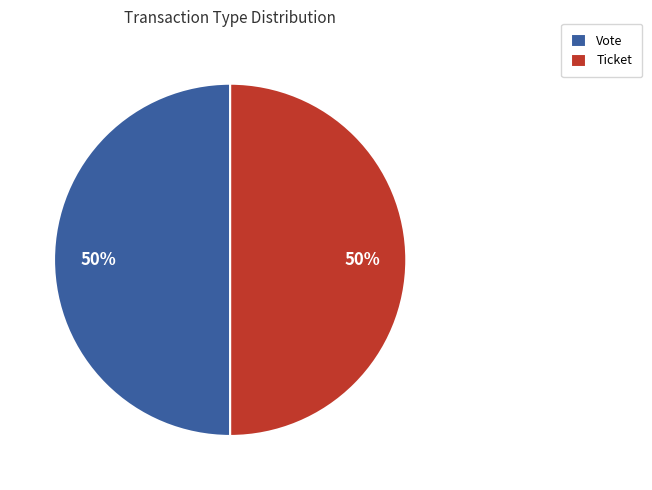

To the nearest percent, what percentage of the pie is Vote?

50%